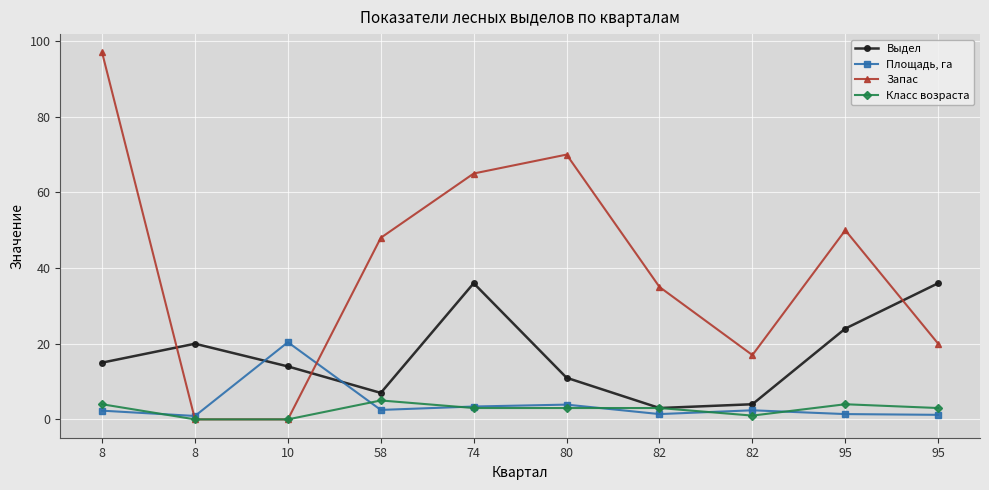

Rank the categories by Площадь, га value from lowest to highest.

8, 95, 82, 95, 8, 82, 58, 74, 80, 10